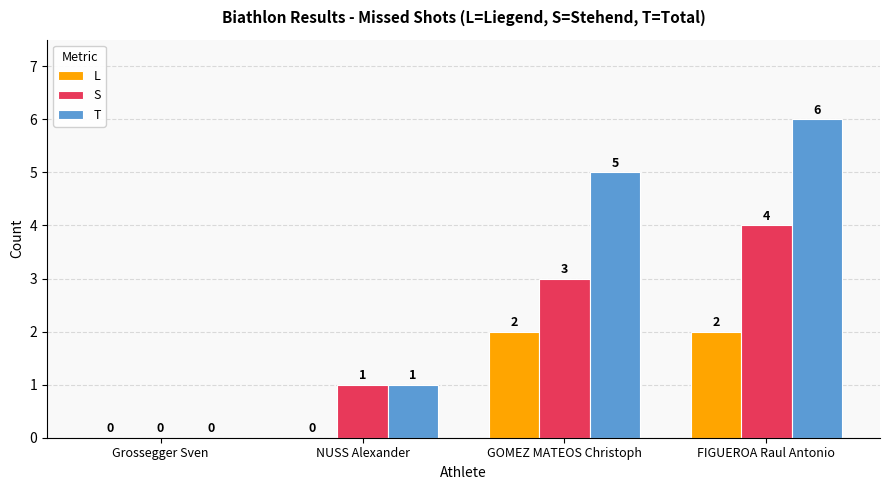

At which category is the sum across all series the highest?

FIGUEROA Raul Antonio